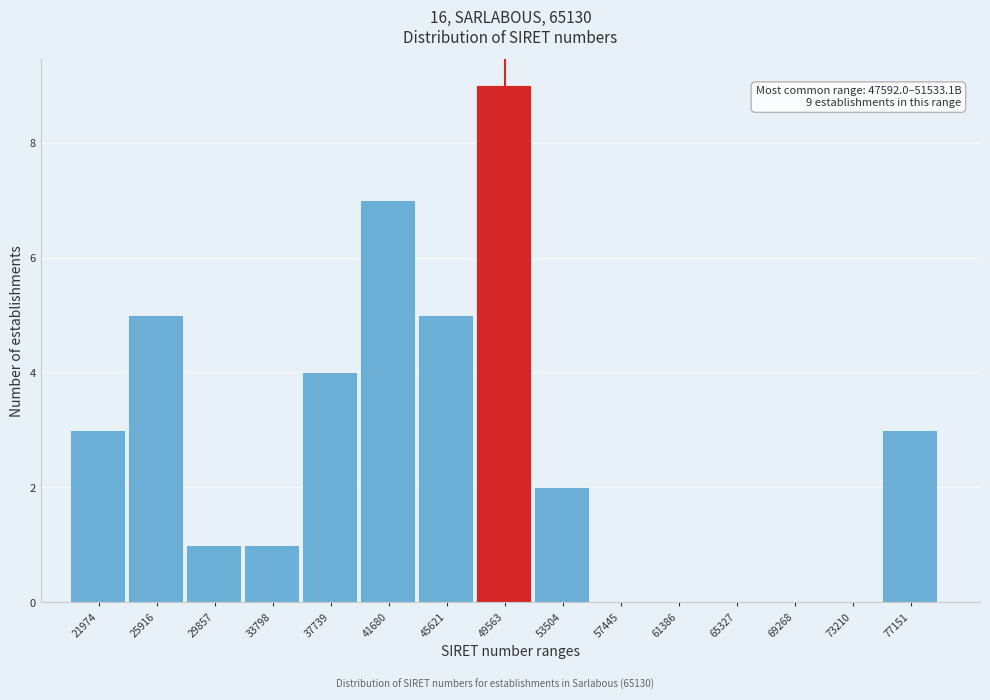

Reading left to right, list all the values displayed in this chart.

21974=3	25916=5	29857=1	33798=1	37739=4	41680=7	45621=5	49563=9	53504=2	57445=0	61386=0	65327=0	69268=0	73210=0	77151=3